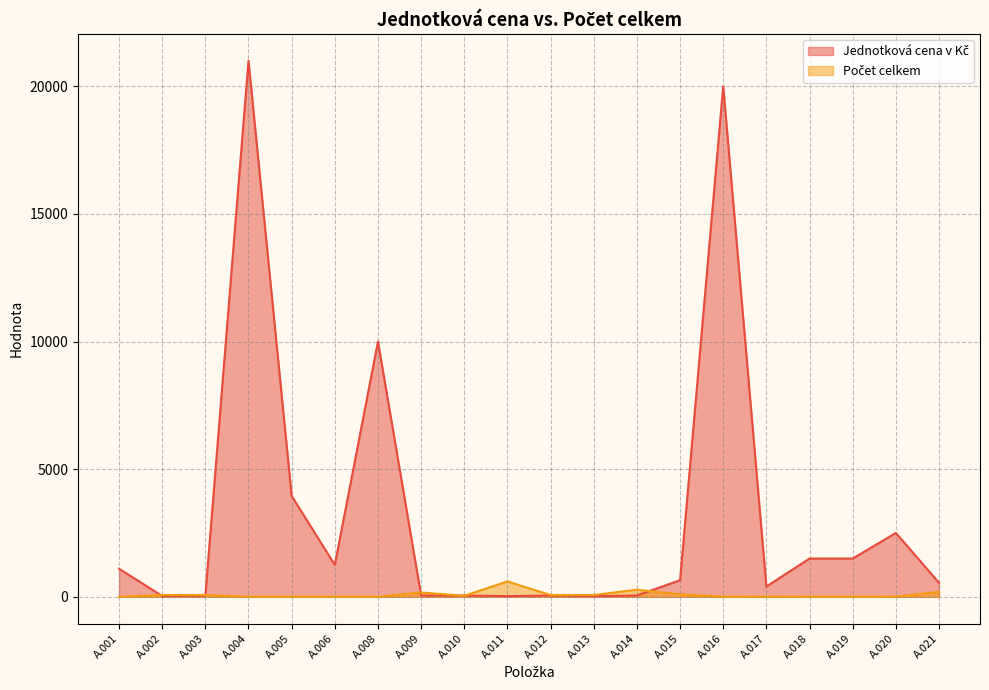

What is the value of the Jednotková cena v Kč point at the 10th from the left?

25